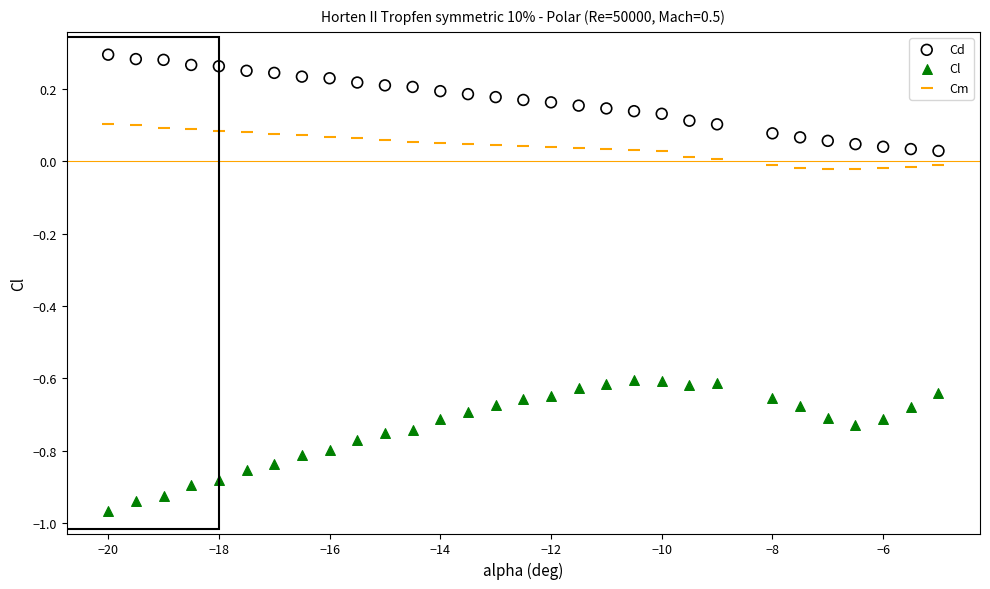

Across all data points, what is the range of X values (max minus min)?

15.0